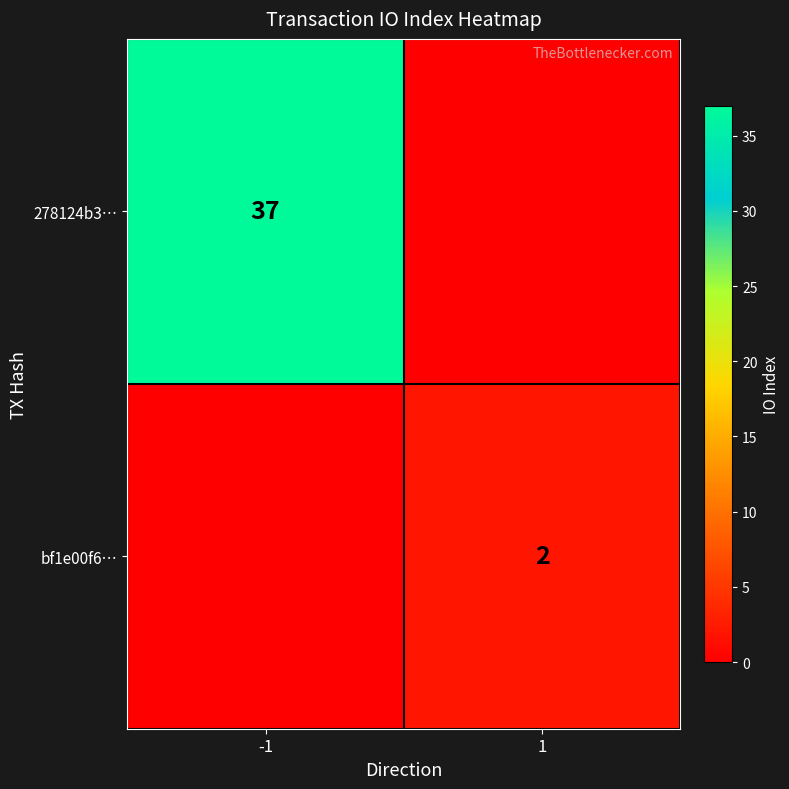

Is it true that bf1e00f6… equals 3 at 1?

False